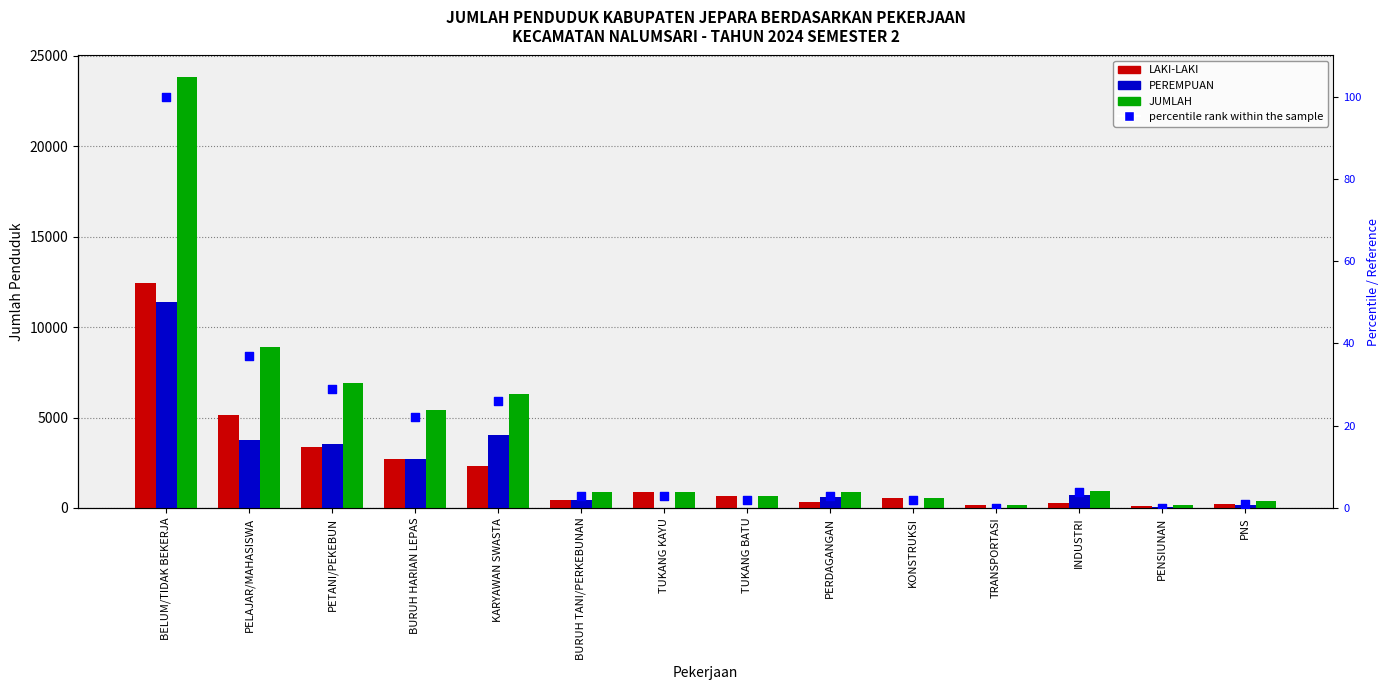

Which series has the largest total across all categories?

JUMLAH